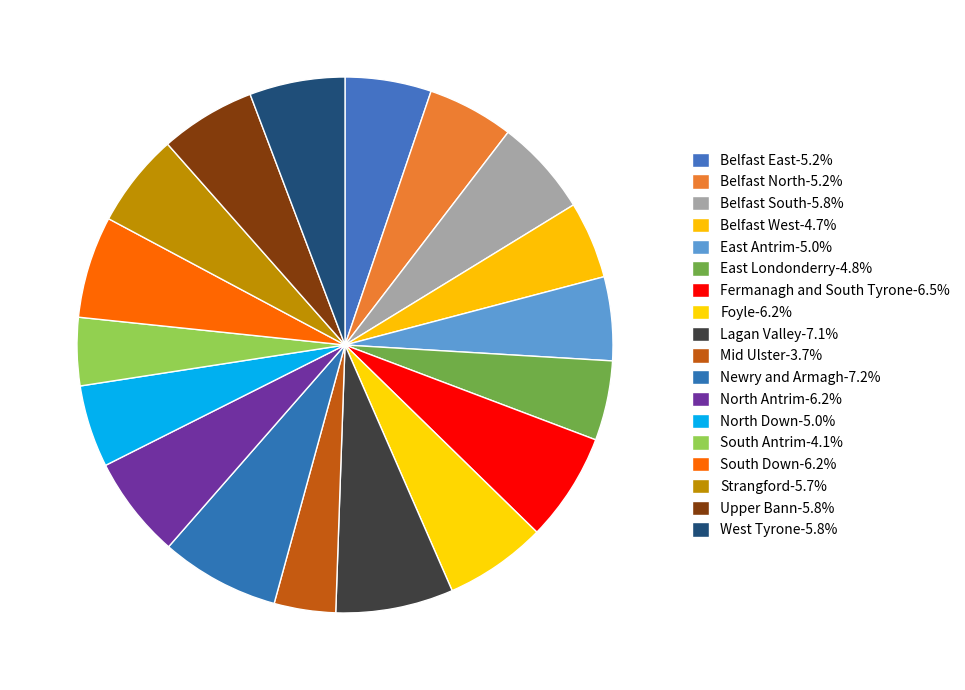

The South Down slice represents 18% of the pie. True or false?

False